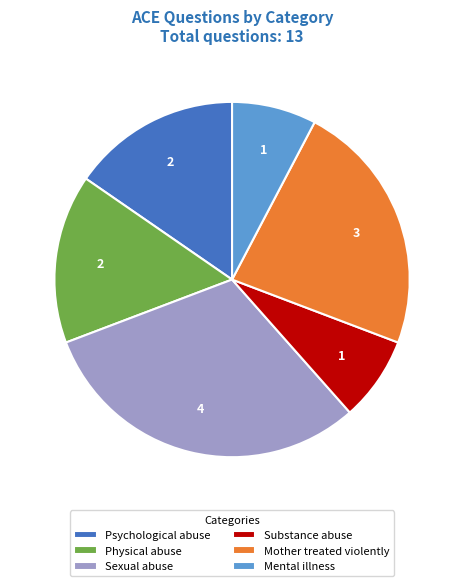

Is Substance abuse the majority of the pie?

No